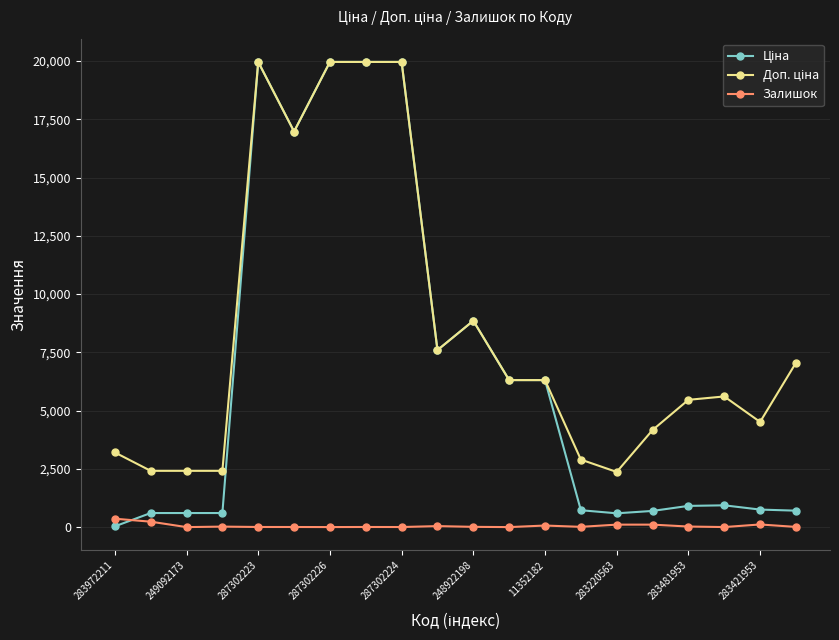

Is this an area chart (filled region under the line)?

No